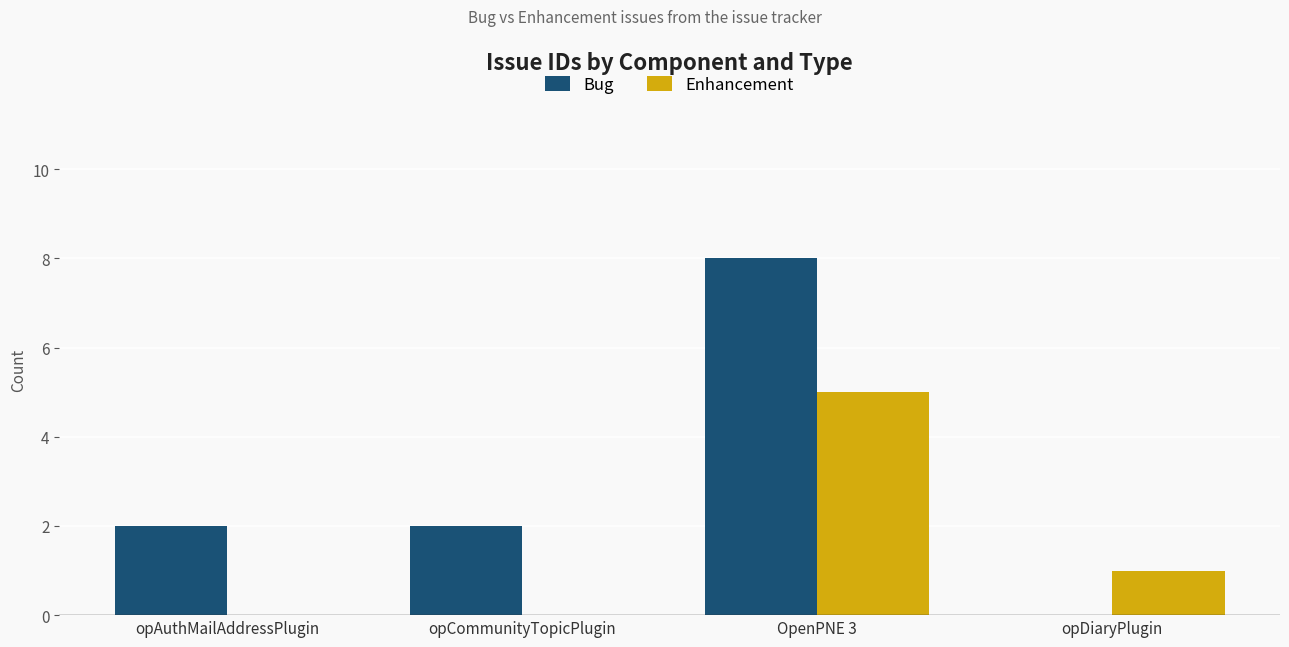

What is the total value across all series at opAuthMailAddressPlugin?

2